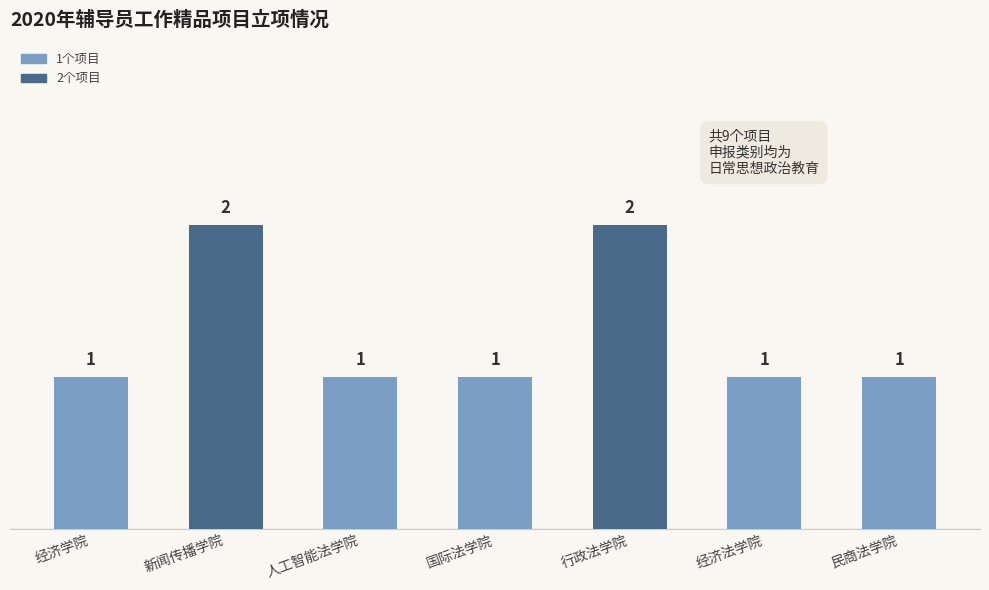

What is the value of the 6th bar from the left?

1